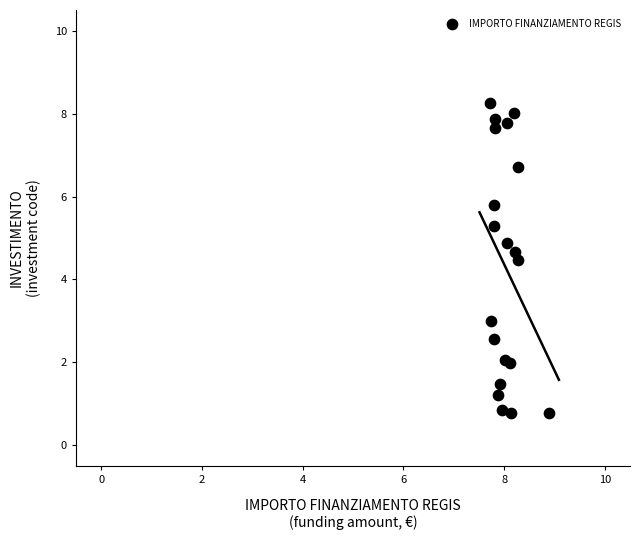

What Y value in the scatter plot is closest to 4?

4.5